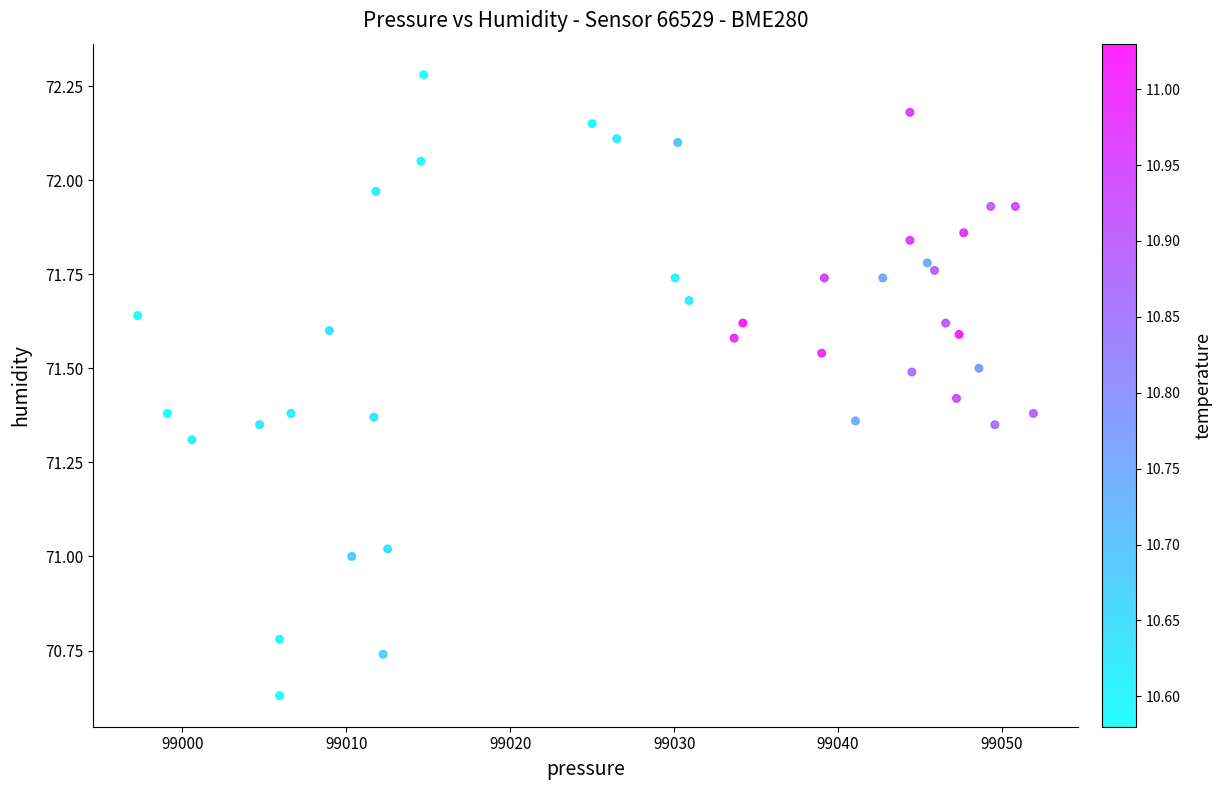

What is the range of X values (max minus min)?

54.6